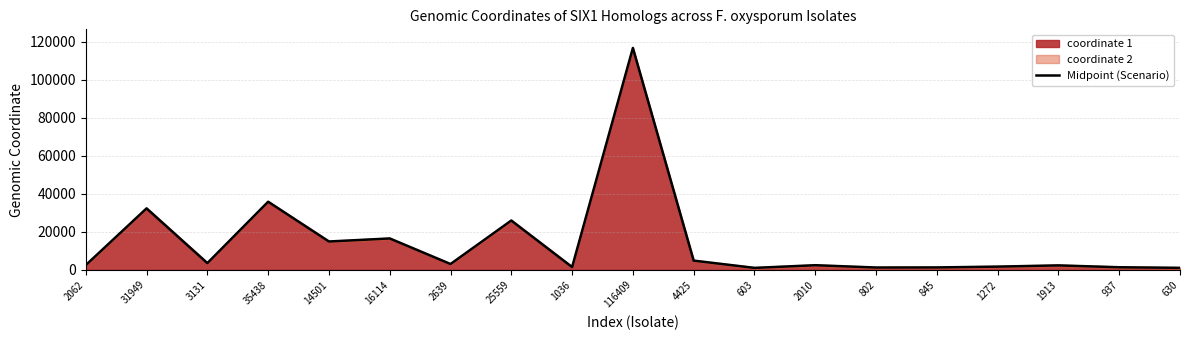

Reading right to left, extract all data points from this chart.

630=1051.0	937=1361.0	1913=2341.5	1272=1697.5	845=1270.5	802=1221.5	2010=2435.5	603=1033.0	4425=4847.5	116409=116836.0	1036=1461.5	25559=25975.5	2639=3058.5	16114=16527.5	14501=14923.5	35438=35857.5	3131=3544.5	31949=32365.5	2062=2481.5